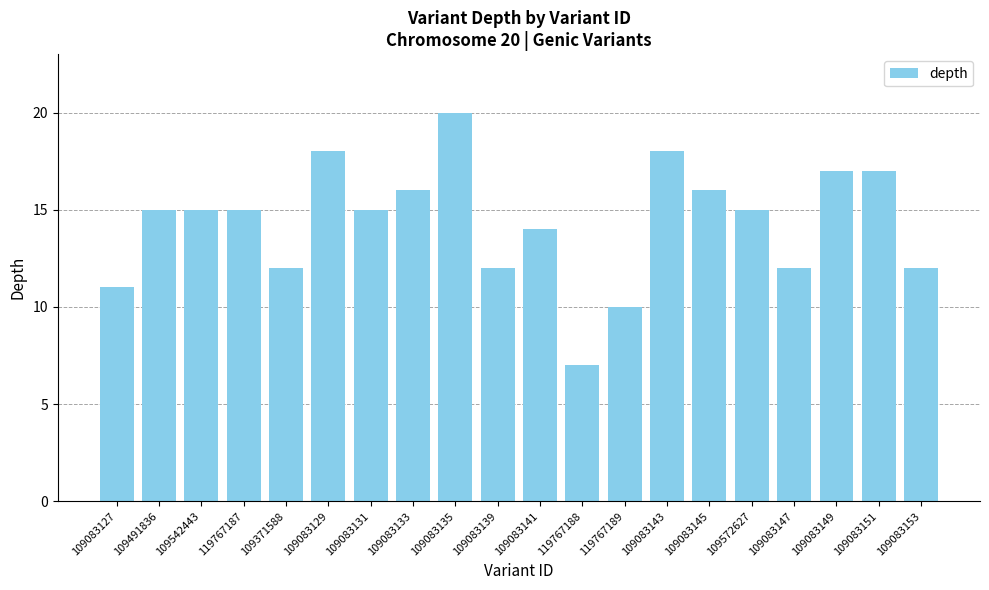

Does the chart contain any negative values?

No